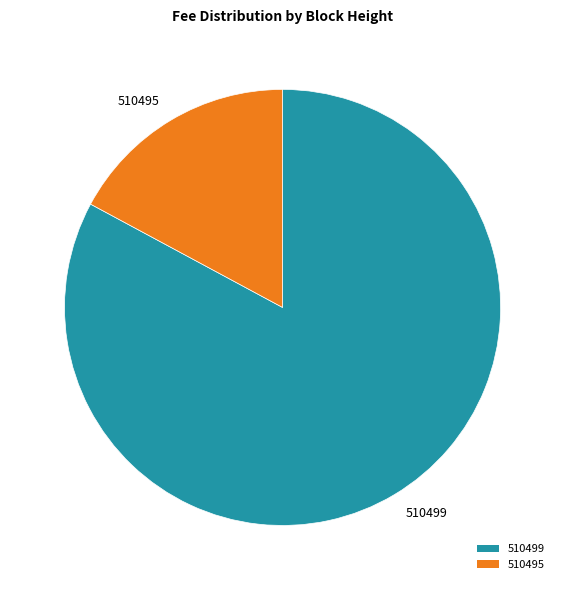

How many segments does this pie chart have?

2